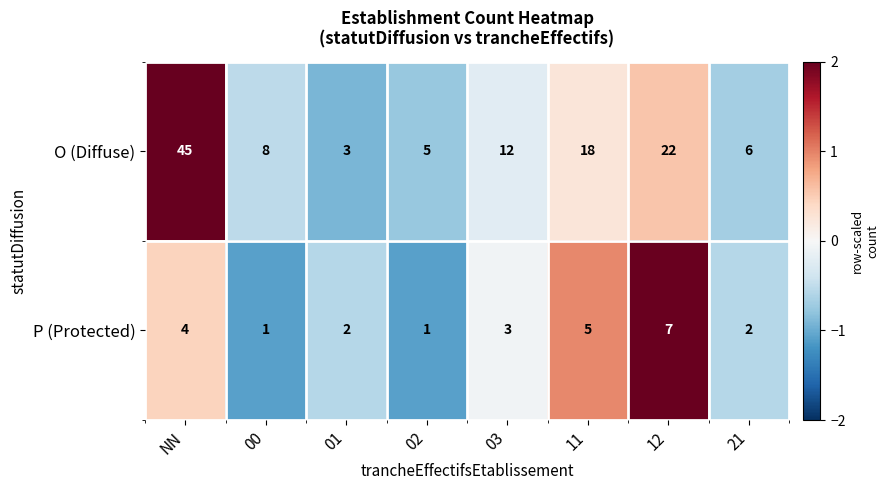

Rank the series by their average value, from highest to lowest.

O (Diffuse), P (Protected)